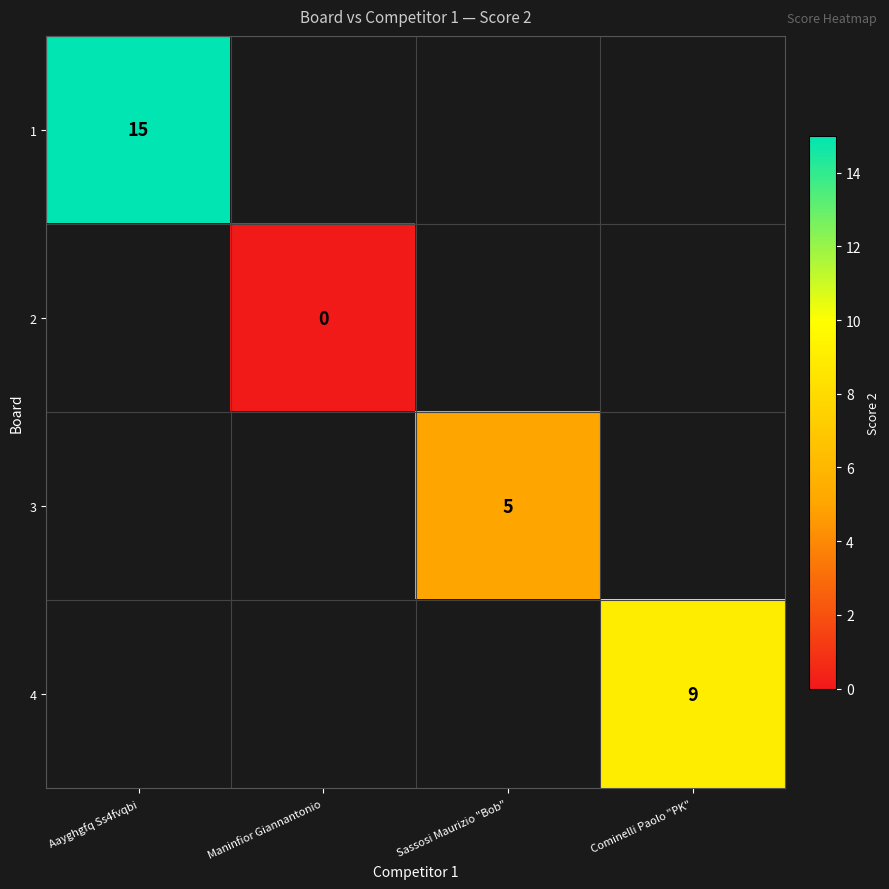

The value of 1 at Aayghgfq Ss4fvqbi is 9. True or false?

False